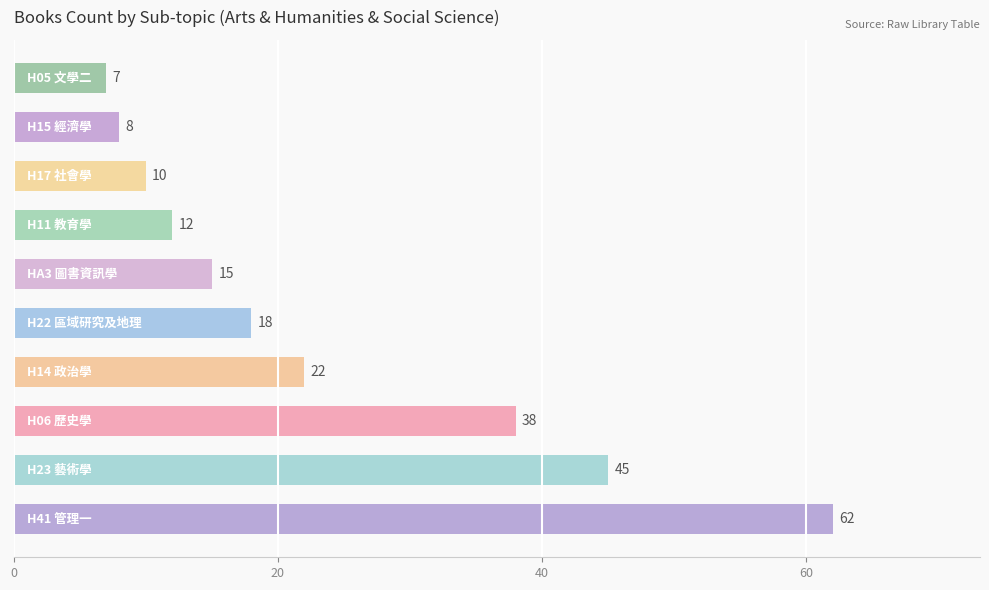

What is the difference between the maximum and minimum values?

55